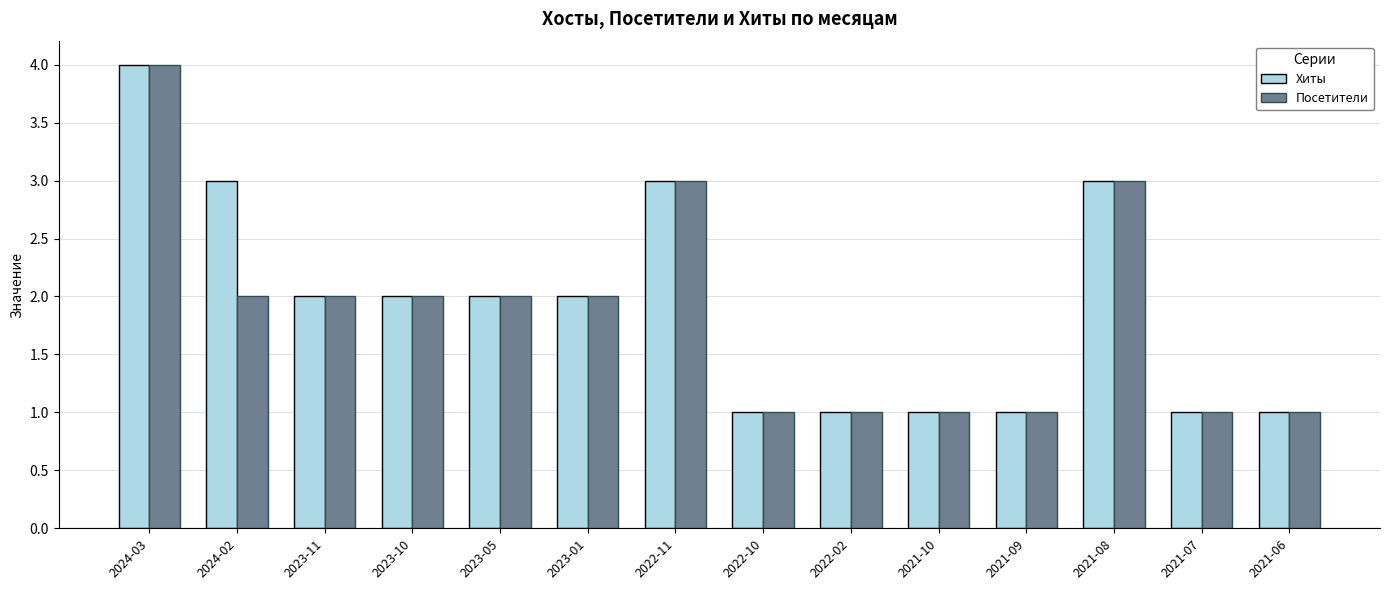

The Посетители series shows 3 at 2024-02. True or false?

False